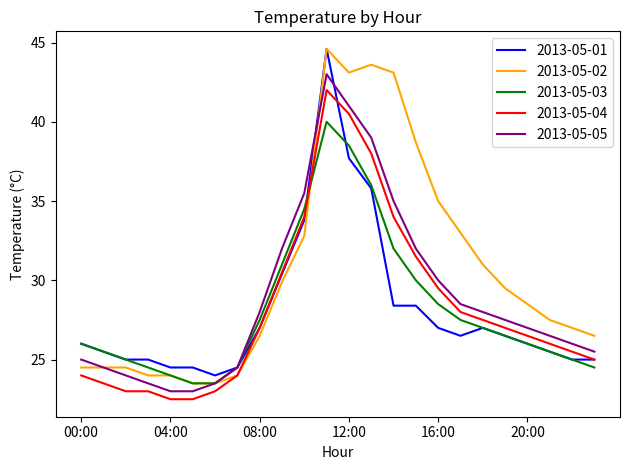

What is the lowest value of the 2013-05-01 series?

24.0